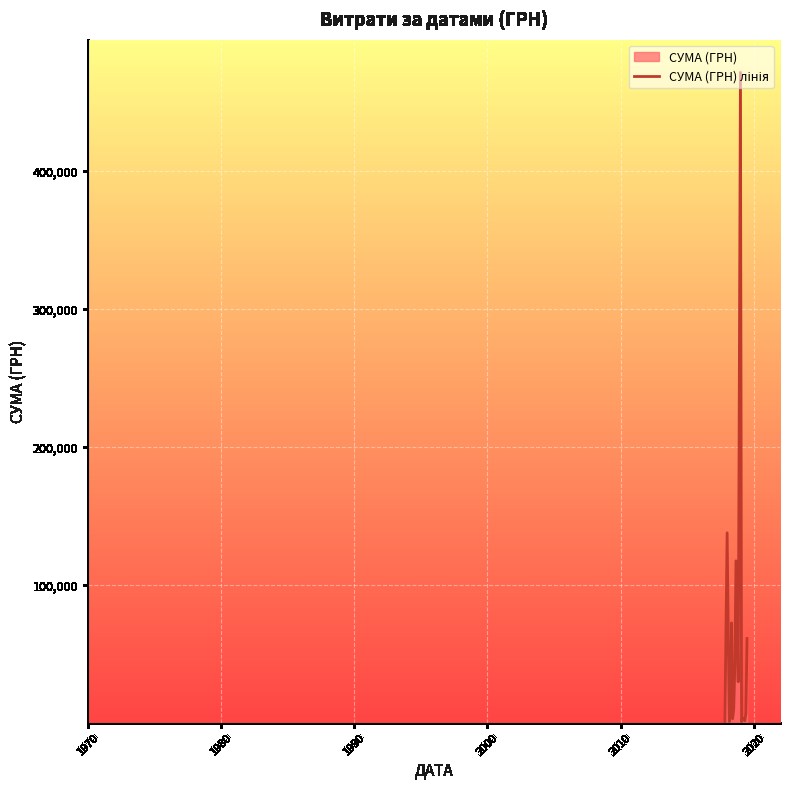

What is the maximum value shown in the chart?

471710.1